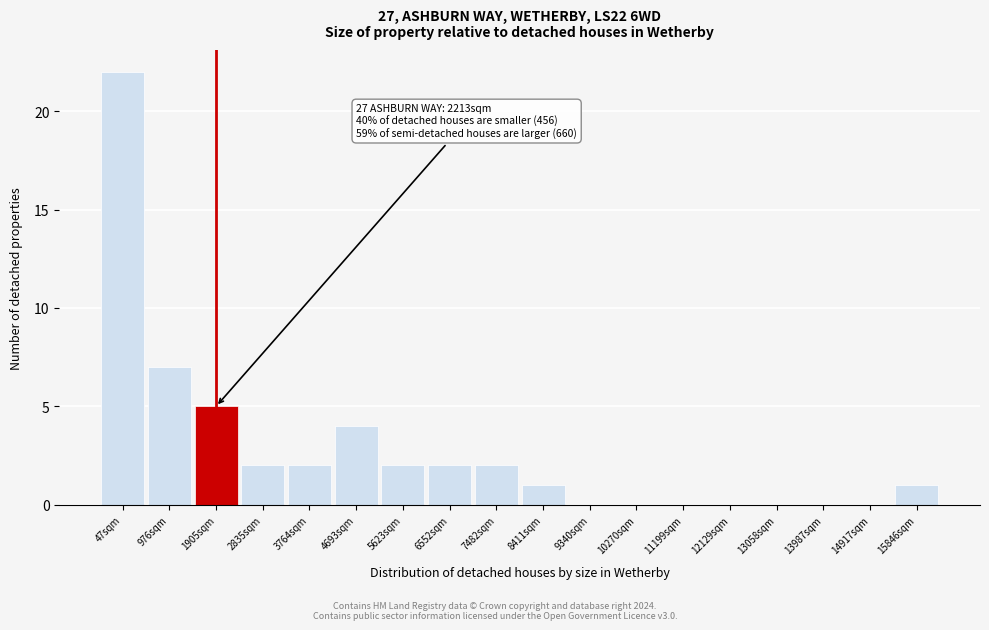

Reading left to right, list all the values displayed in this chart.

47sqm=22	976sqm=7	1905sqm=5	2835sqm=2	3764sqm=2	4693sqm=4	5623sqm=2	6552sqm=2	7482sqm=2	8411sqm=1	9340sqm=0	10270sqm=0	11199sqm=0	12129sqm=0	13058sqm=0	13987sqm=0	14917sqm=0	15846sqm=1